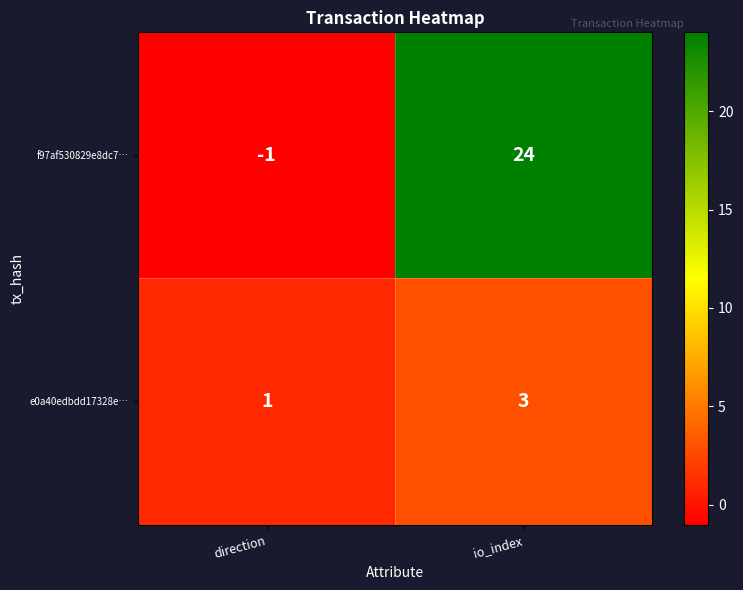

Between direction and io_index, which series saw the biggest shift?

f97af530829e8dc7…